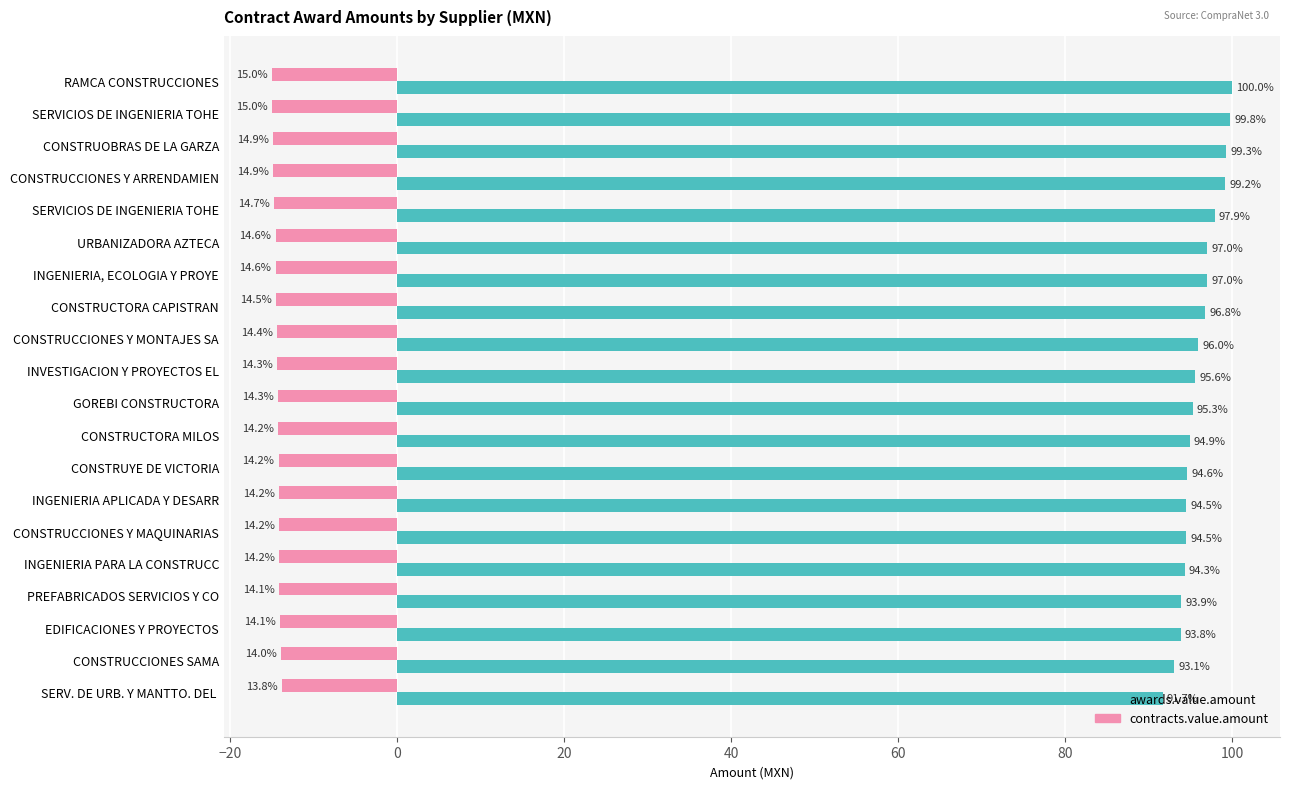

Count the number of categories in the chart.

20